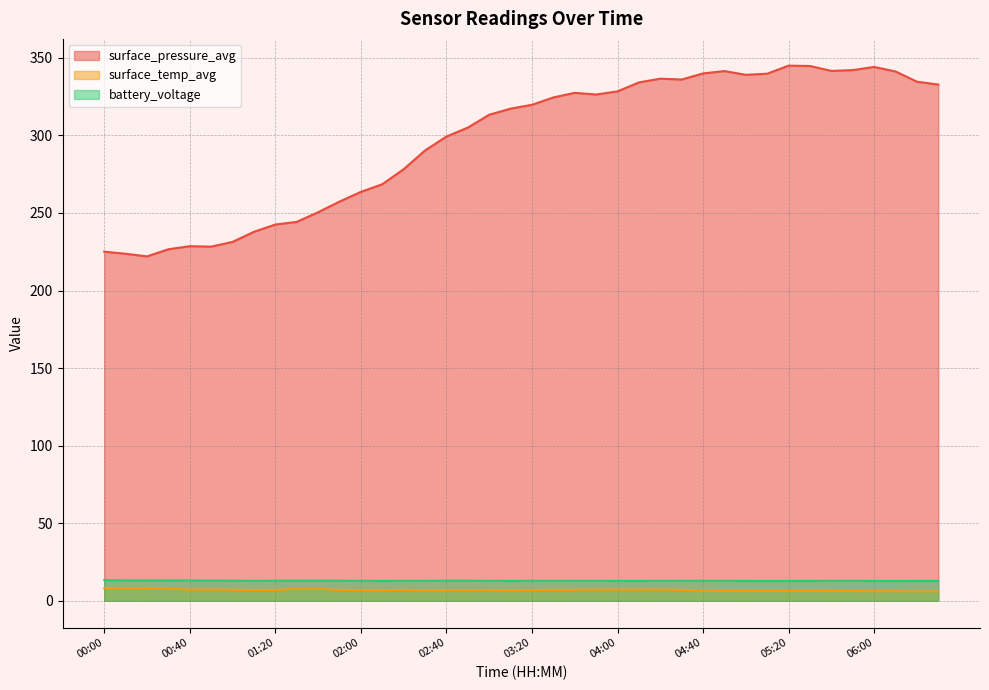

The battery_voltage series shows 13.0 at 02:50. True or false?

True